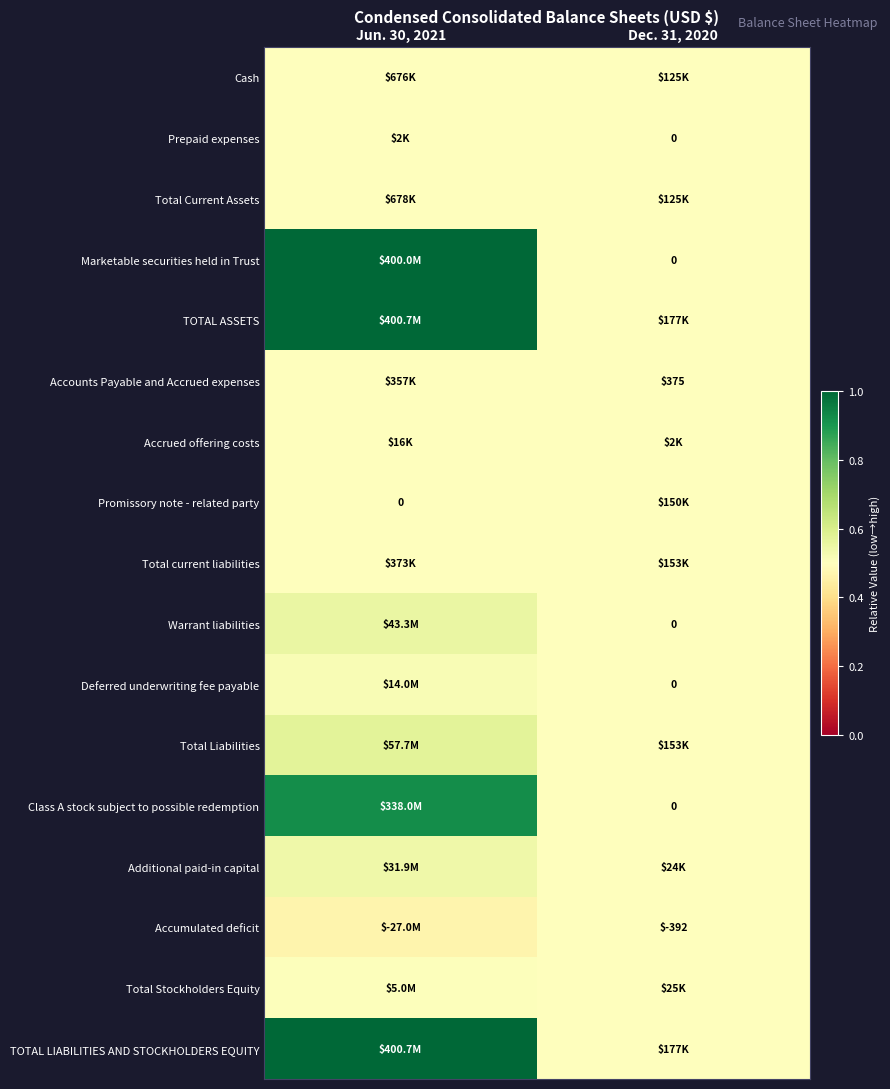

List the labels in order of TOTAL LIABILITIES AND STOCKHOLDERS EQUITY value, largest first.

Jun. 30, 2021, Dec. 31, 2020